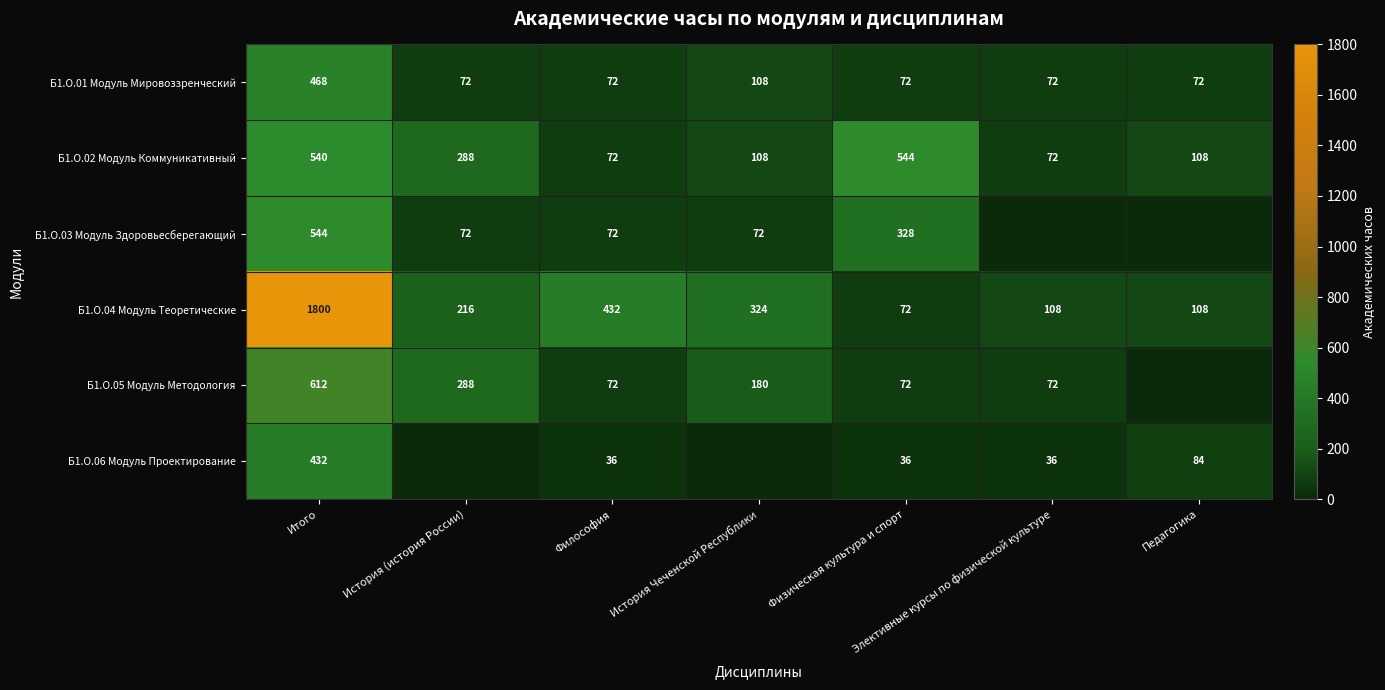

What is the sum of all Б1.О.01 Модуль Мировоззренческий values?

936